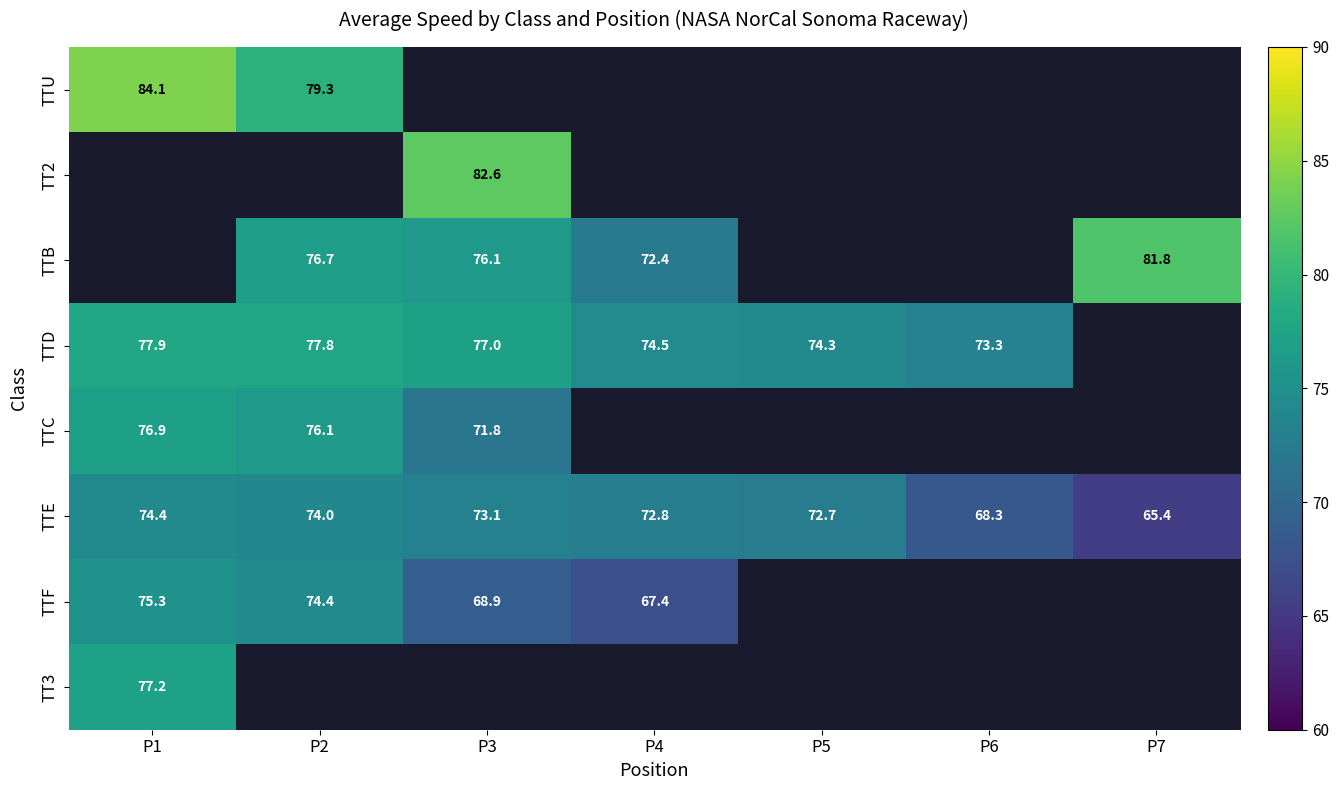

What is the average value of the TTE series?

71.5